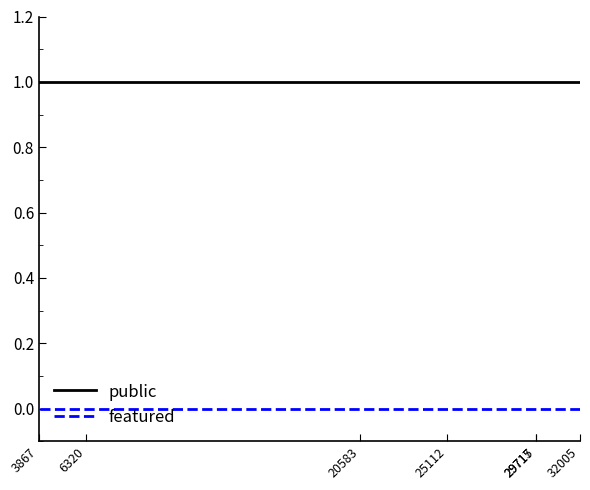

At which label is featured closest to 0?

32005